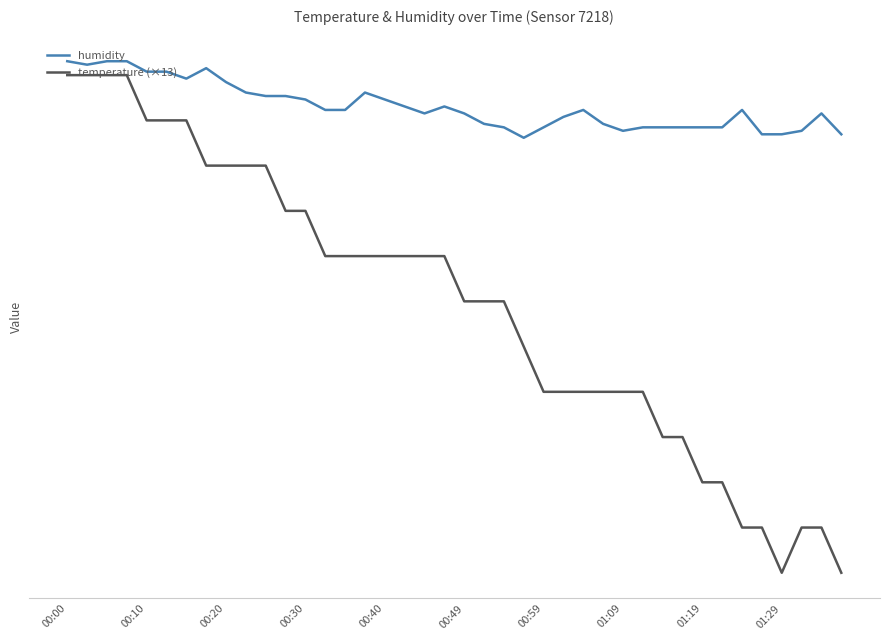

What is the highest value of the temperature (×13) series?

97.5